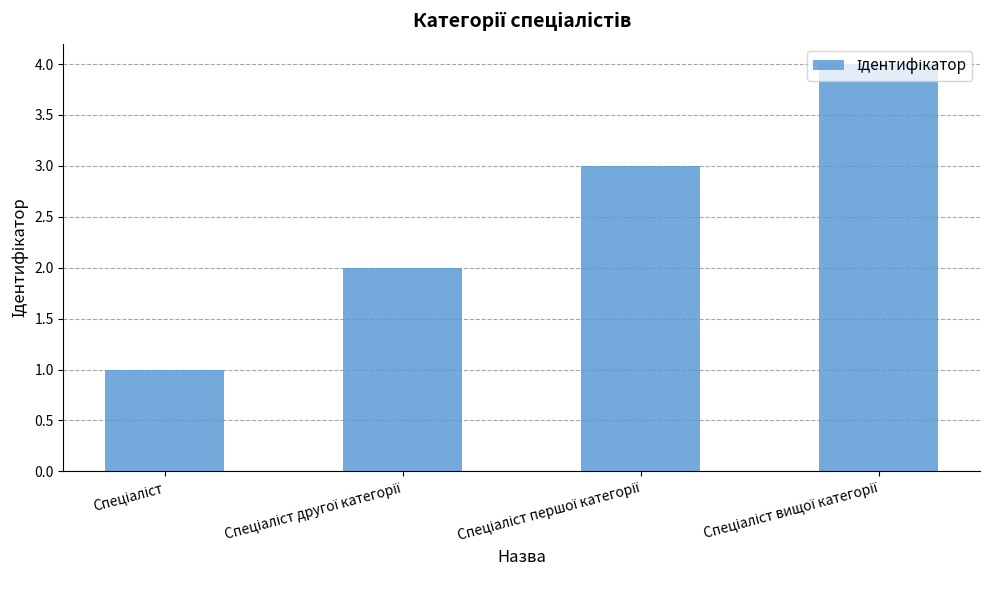

What is the sum of all values?

10